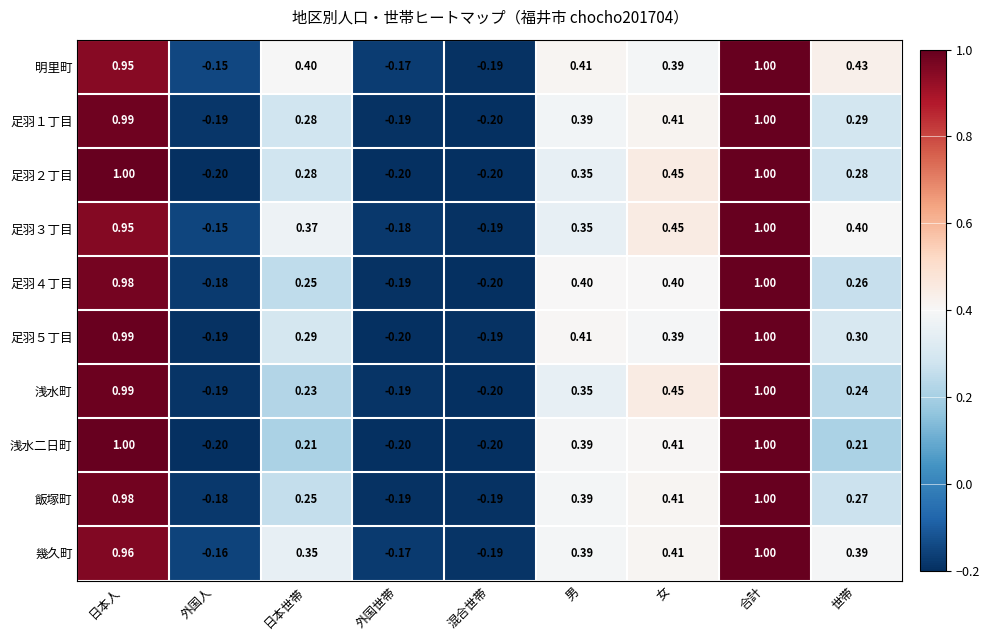

List the labels in order of 明里町 value, smallest first.

混合世帯, 外国世帯, 外国人, 女, 日本世帯, 男, 世帯, 日本人, 合計